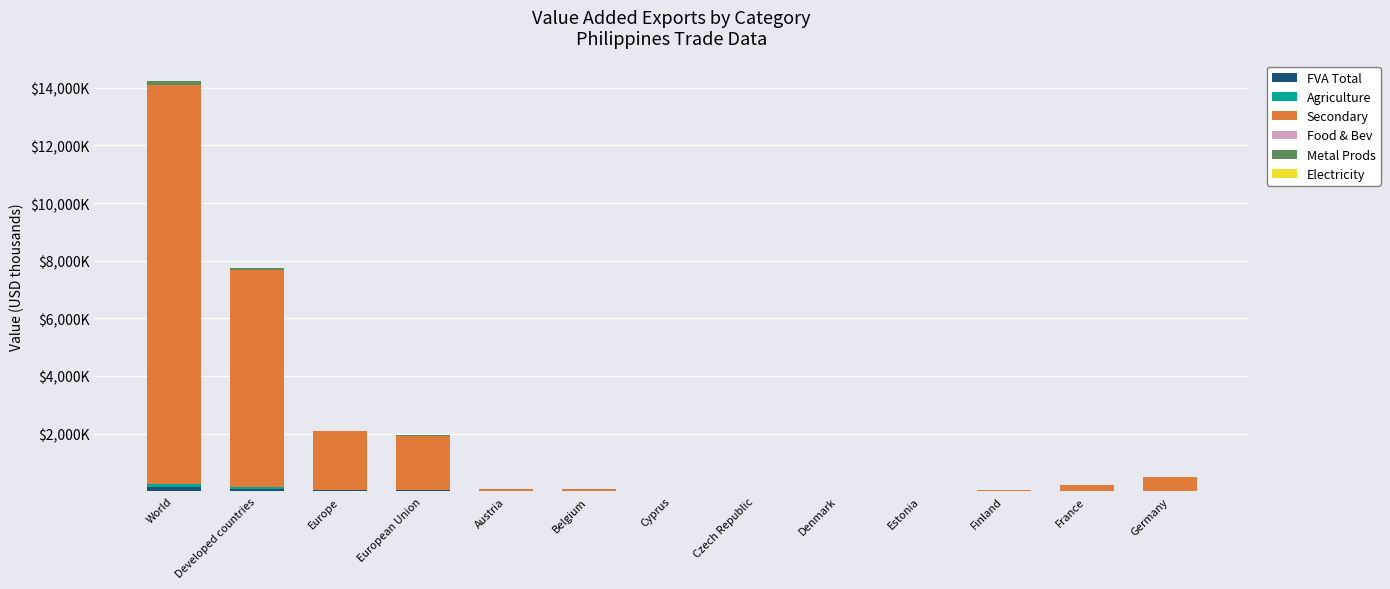

What is the label of the 2nd bar from the left?

Developed countries